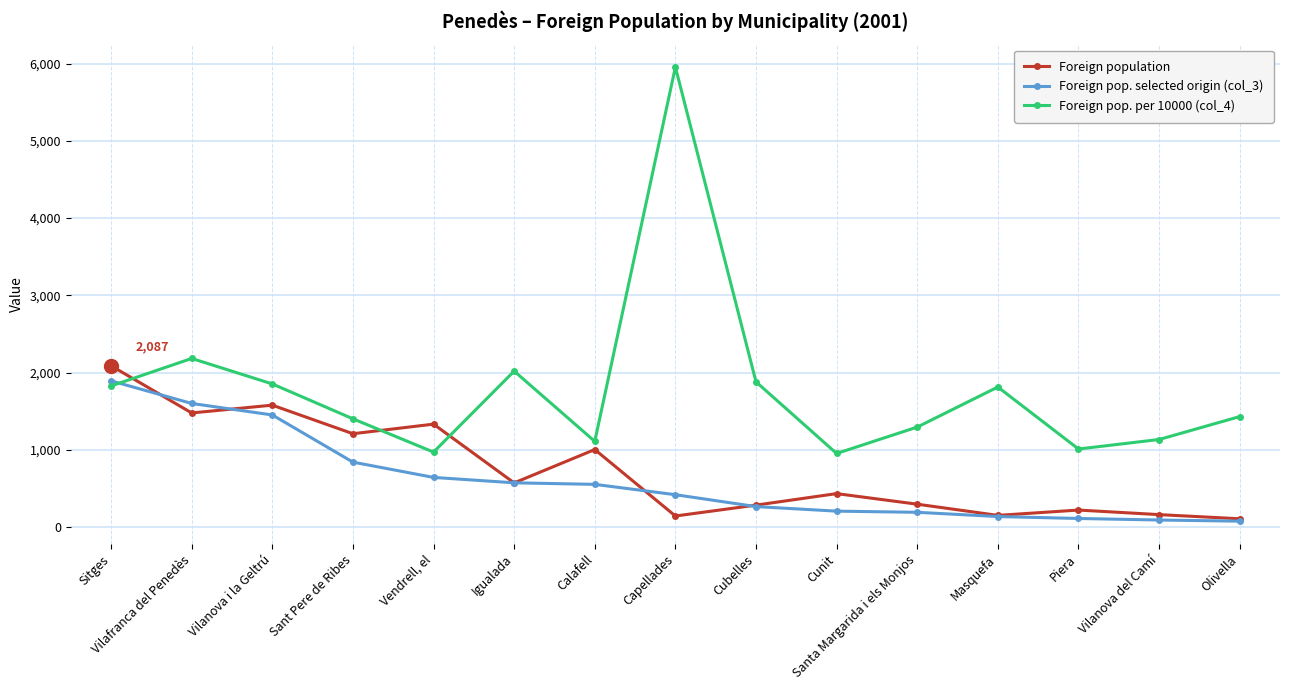

Rank the series by their maximum value, from highest to lowest.

Foreign pop. per 10000 (col_4), Foreign population, Foreign pop. selected origin (col_3)